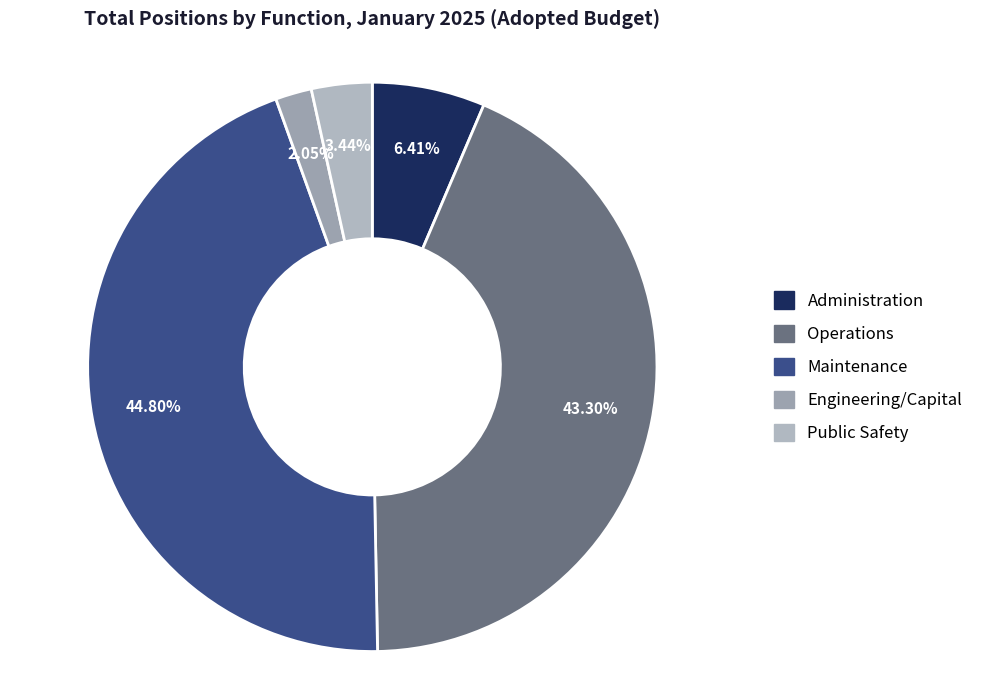

Rank the categories by value from lowest to highest.

Engineering/Capital, Public Safety, Administration, Operations, Maintenance